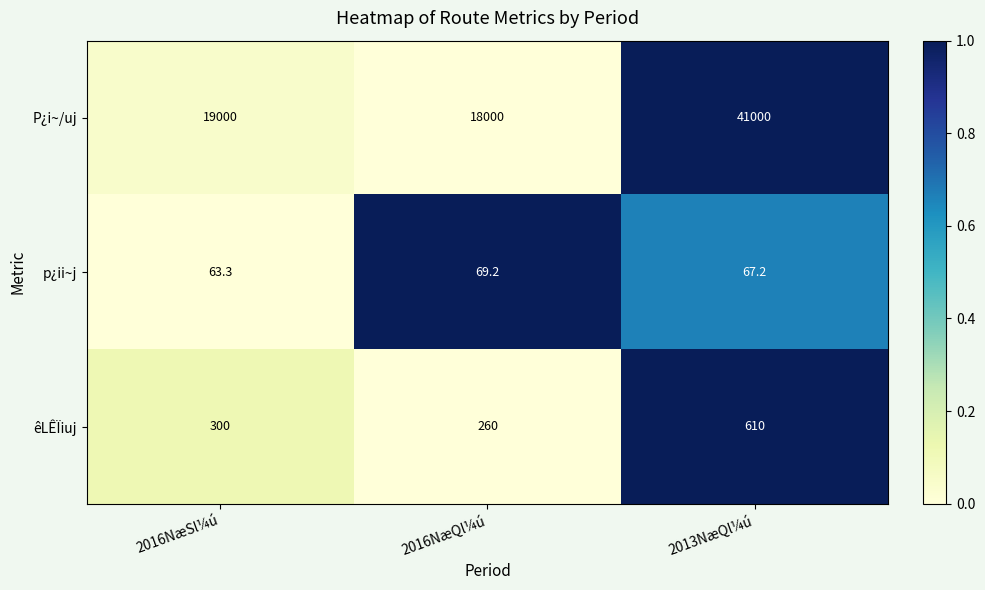

Which series has the largest total across all categories?

P¿i~/uj